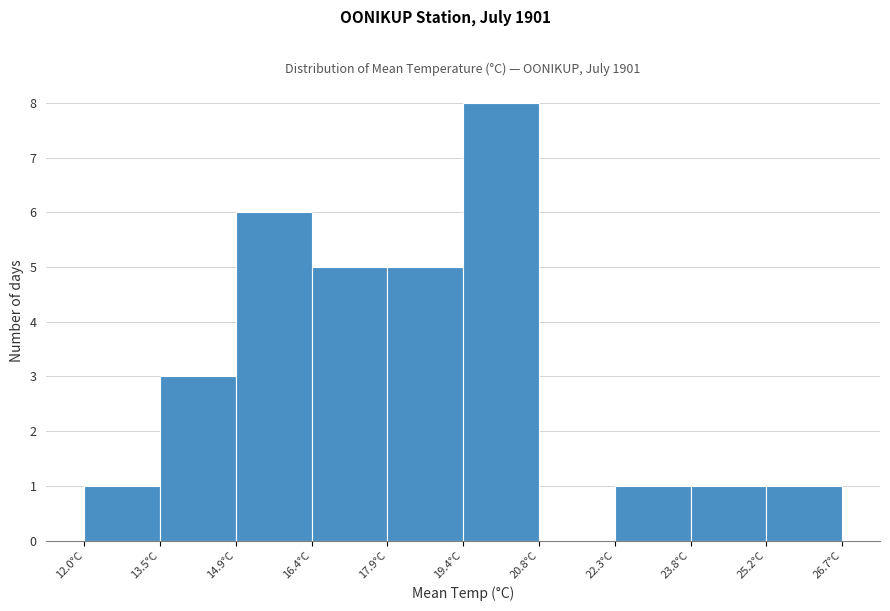

Reading left to right, list every bar in this chart as the range it spans on the x-axis followed by its height. Neither the bar edges nor the heights are printed on the chart, so give them approximately, as read against the axes.

12.0 to 13.4: 1
13.4 to 15.0: 3
15.0 to 16.4: 6
16.4 to 17.8: 5
17.8 to 19.4: 5
19.4 to 20.8: 8
20.8 to 22.2: 0
22.2 to 23.8: 1
23.8 to 25.2: 1
25.2 to 26.8: 1